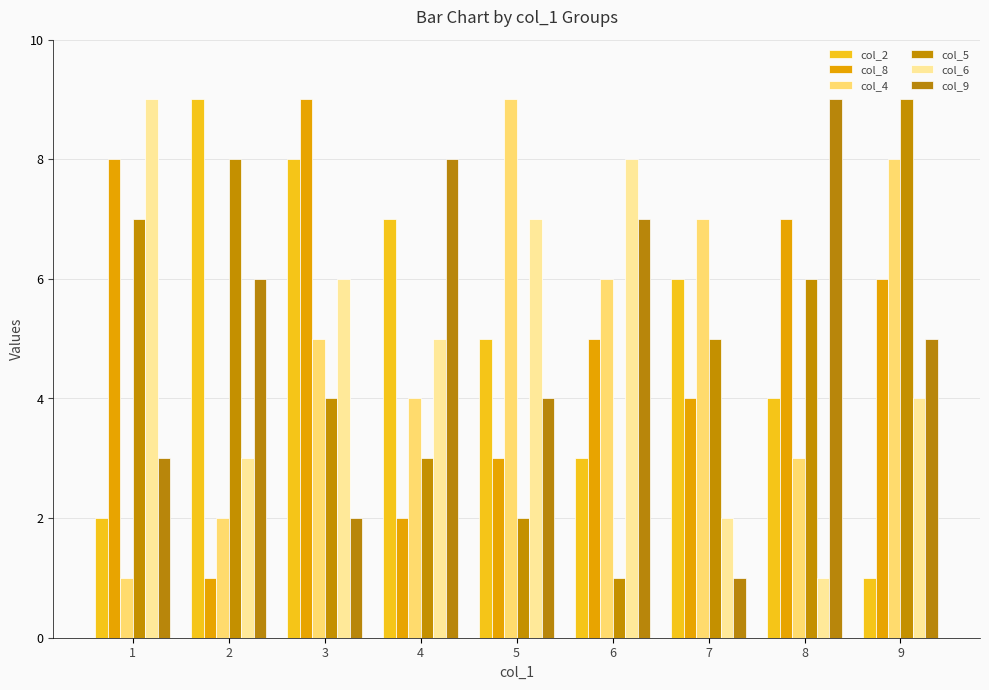

Rank the series by their maximum value, from highest to lowest.

col_2, col_8, col_4, col_5, col_6, col_9